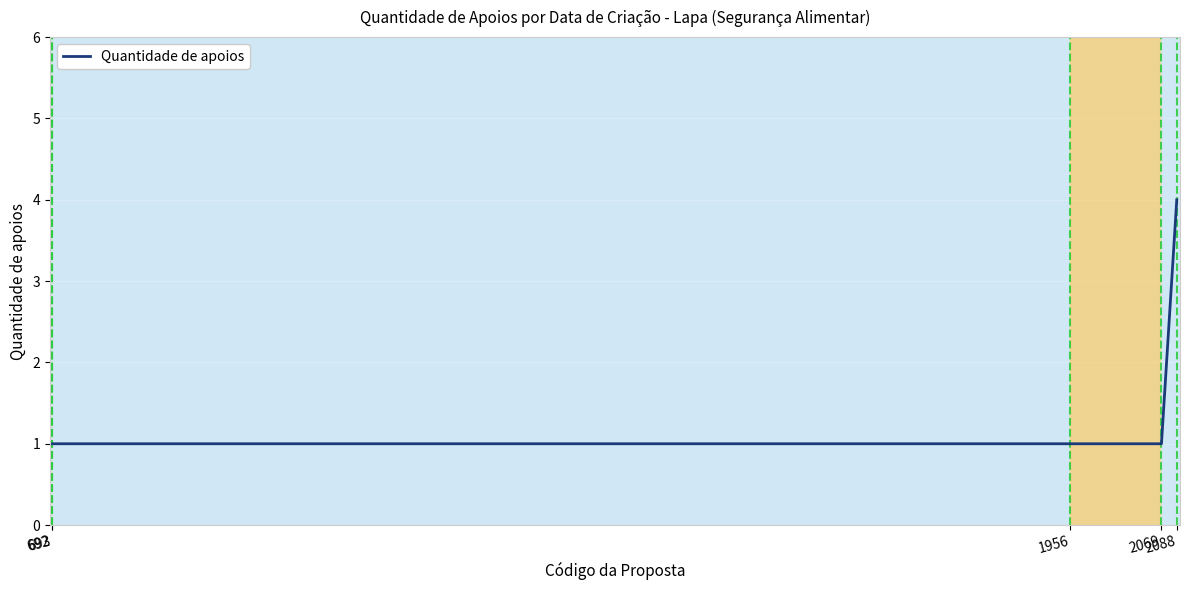

What is the difference between the values at 692 and 2088?

3